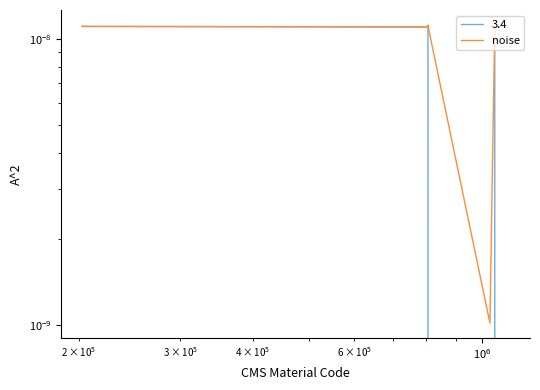

How many values are between 0 and 1?

40